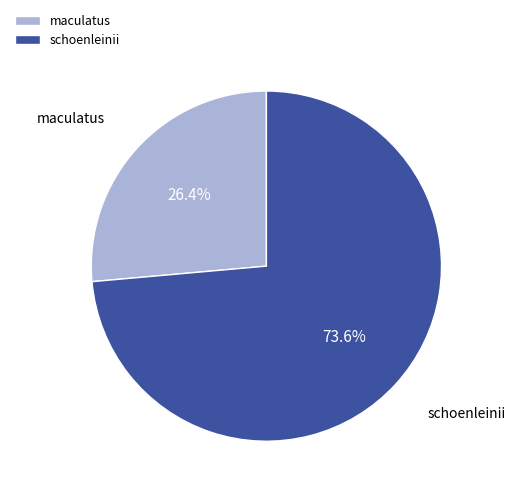

Is there a majority slice in this chart?

Yes